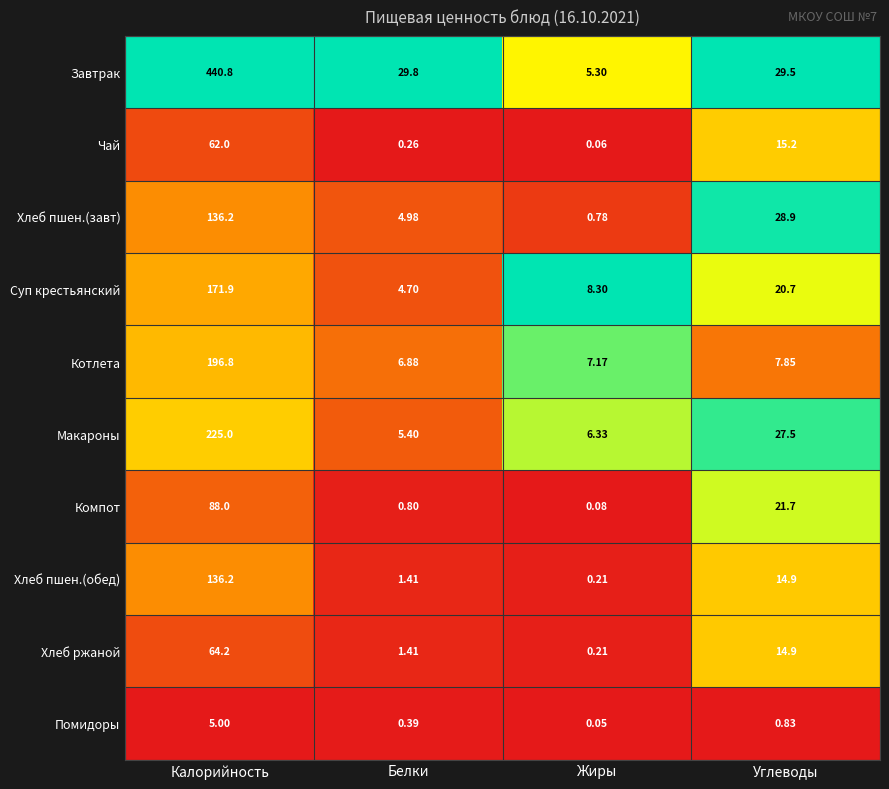

At how many categories does at least one series exceed 0?

4